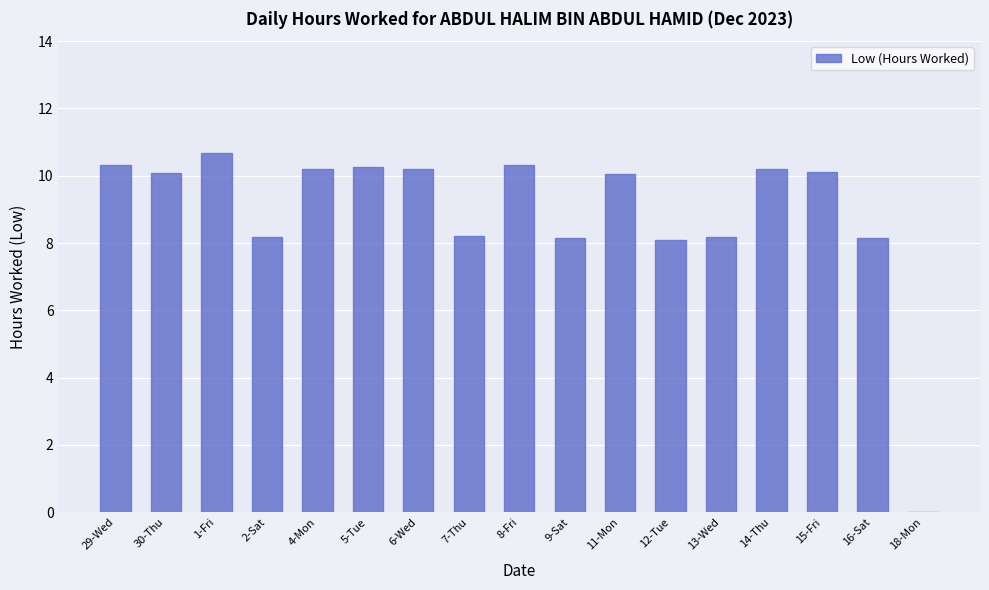

What is the change in value from 29-Wed to 12-Tue?

-2.2